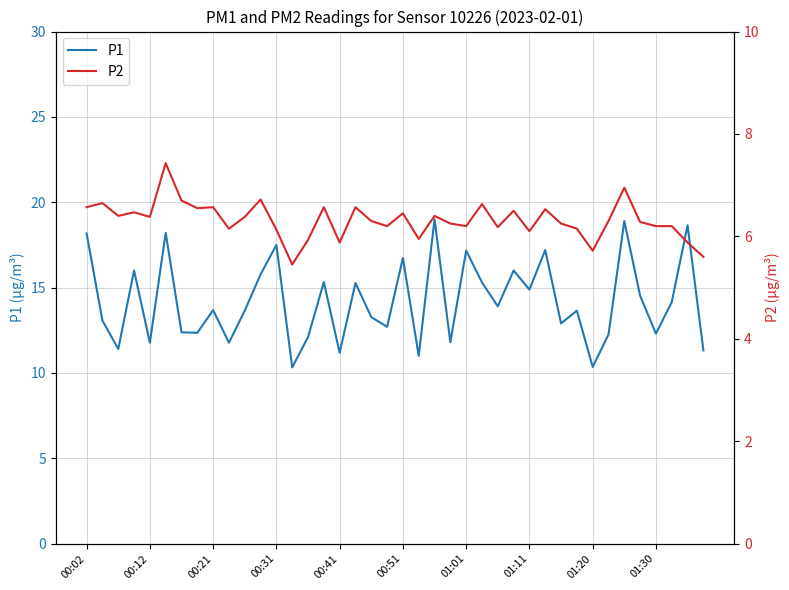

True or false: P1 has more than 1 points higher than both neighbors.

True